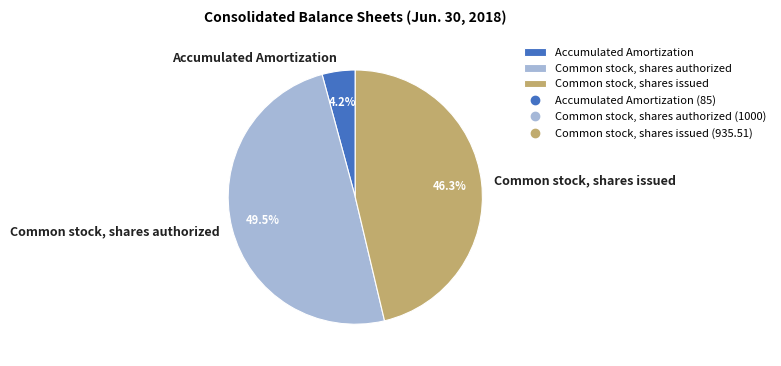

To the nearest percent, what is the average slice percentage?

33%